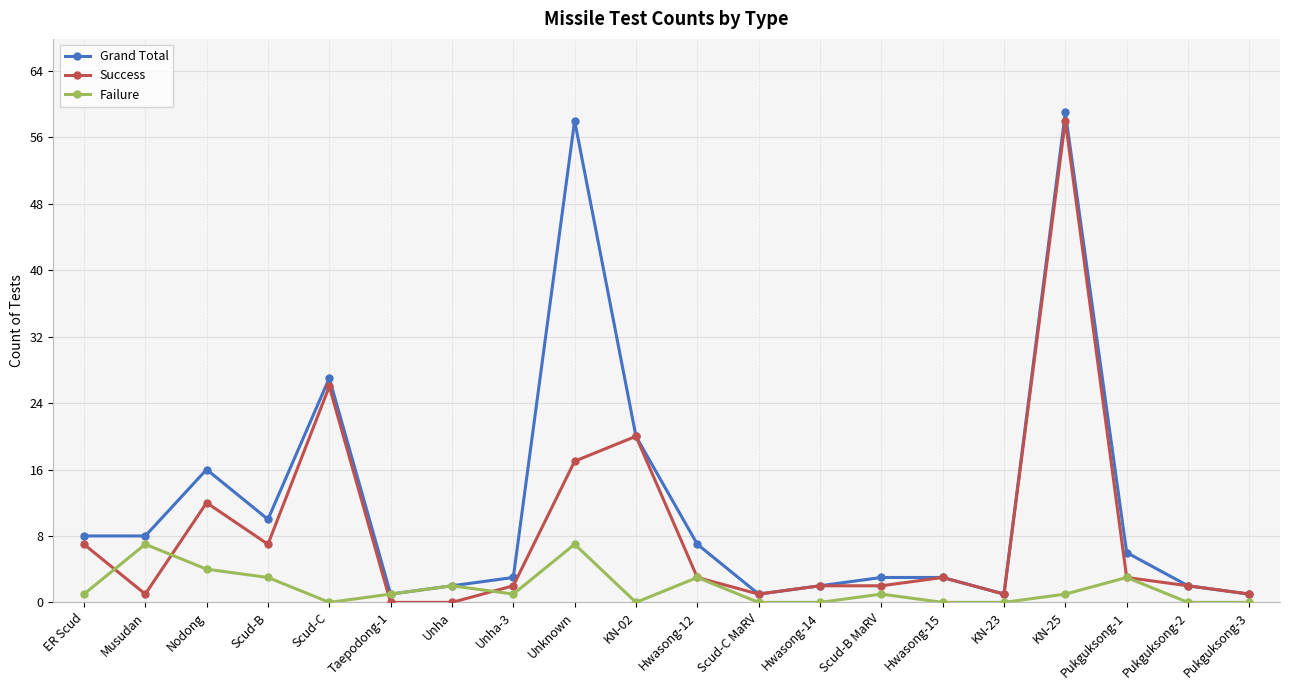

How many categories are shown in the chart?

20